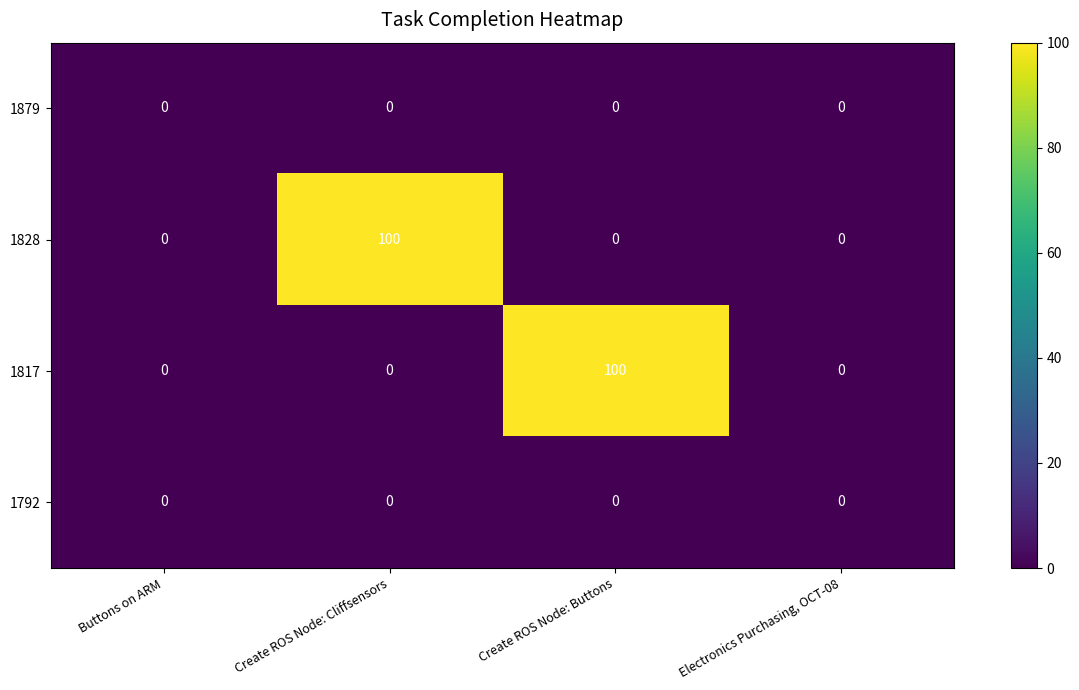

Which series changed the most between Create ROS Node: Cliffsensors and Electronics Purchasing, OCT-08?

1828